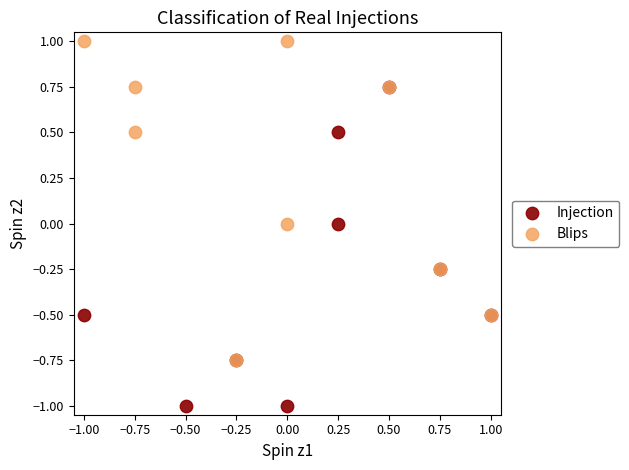

Which series contains the highest Y value?

Blips